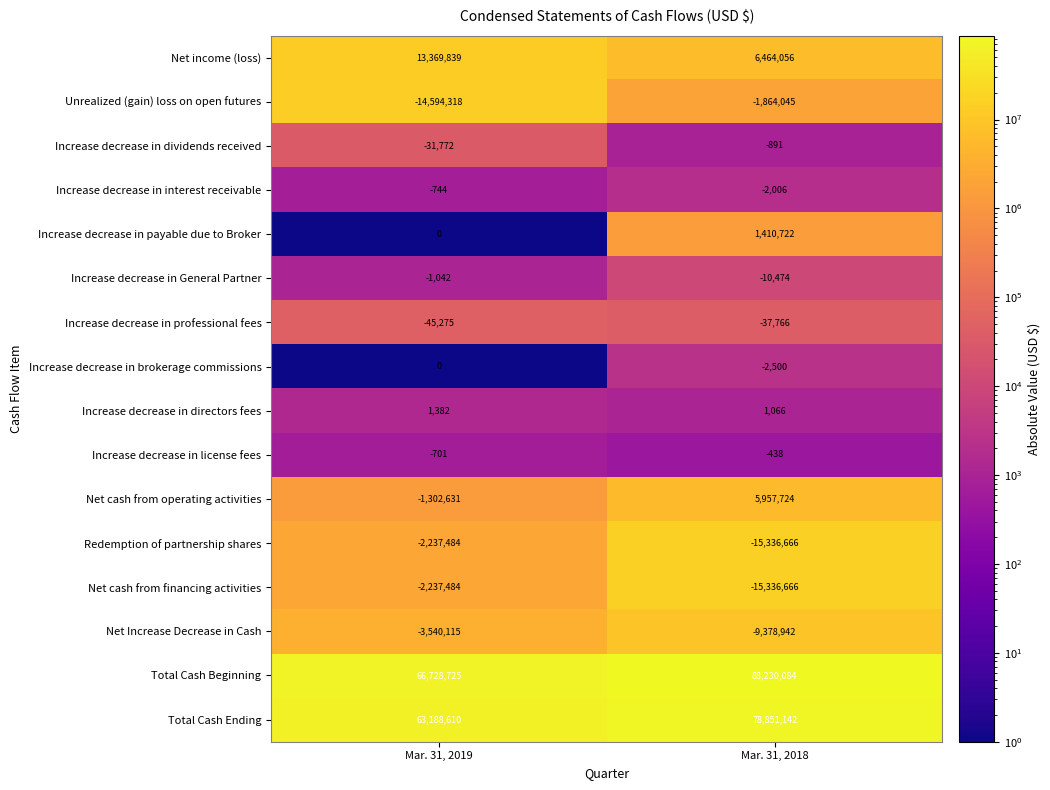

What is the difference between the maximum and minimum values in the Total Cash Ending series?

15662532